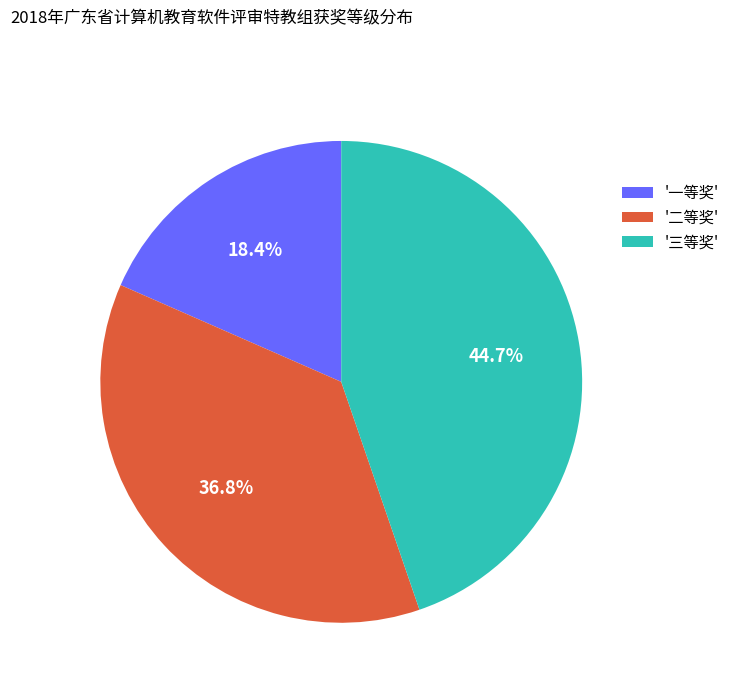

Between '一等奖' and '三等奖', which is larger?

'三等奖'